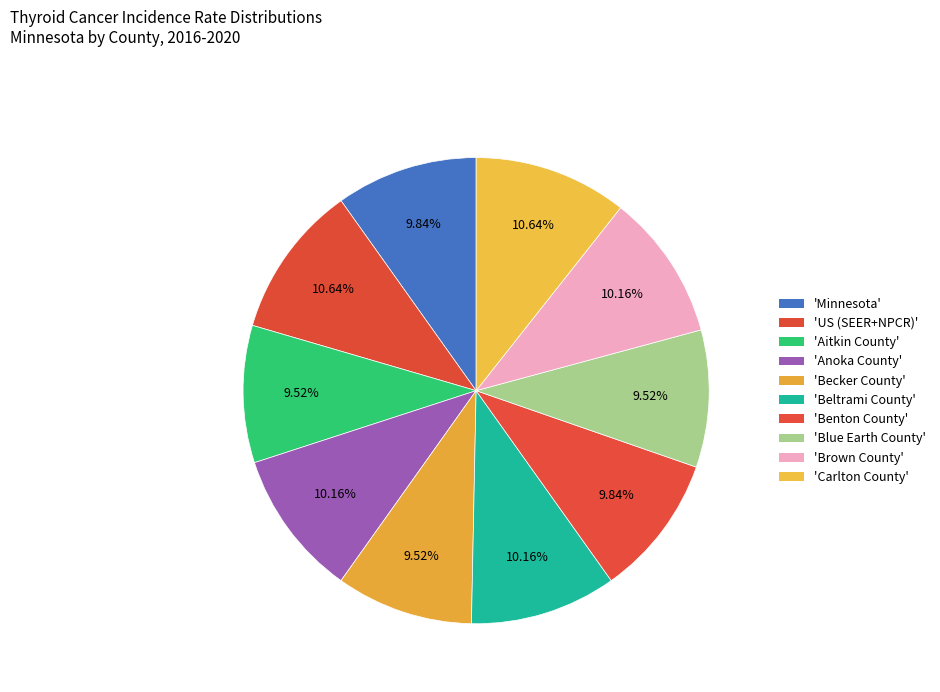

Which category has the smallest portion of the pie?

Aitkin County